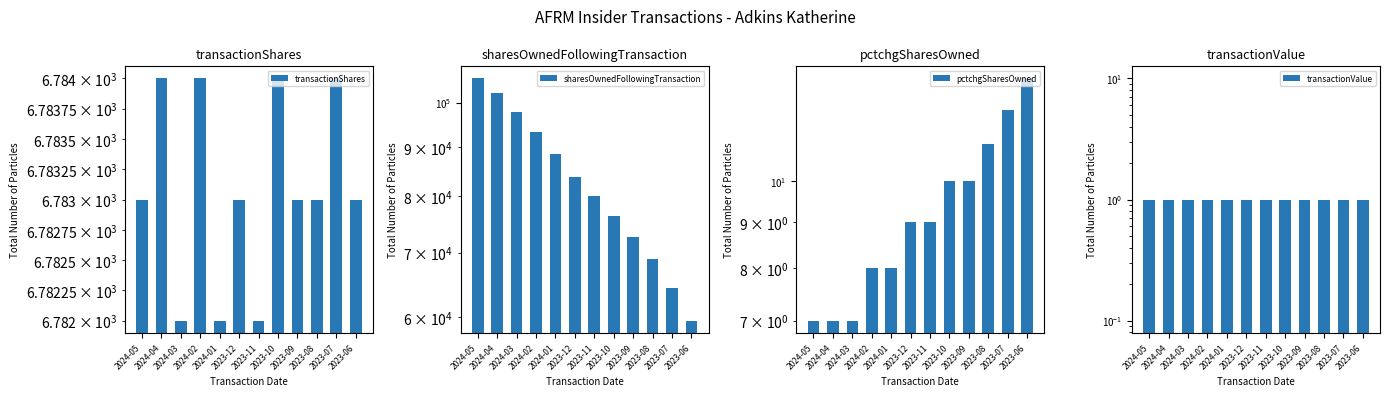

What is the value of the sharesOwnedFollowingTransaction bar at the 12th from the left?

59548